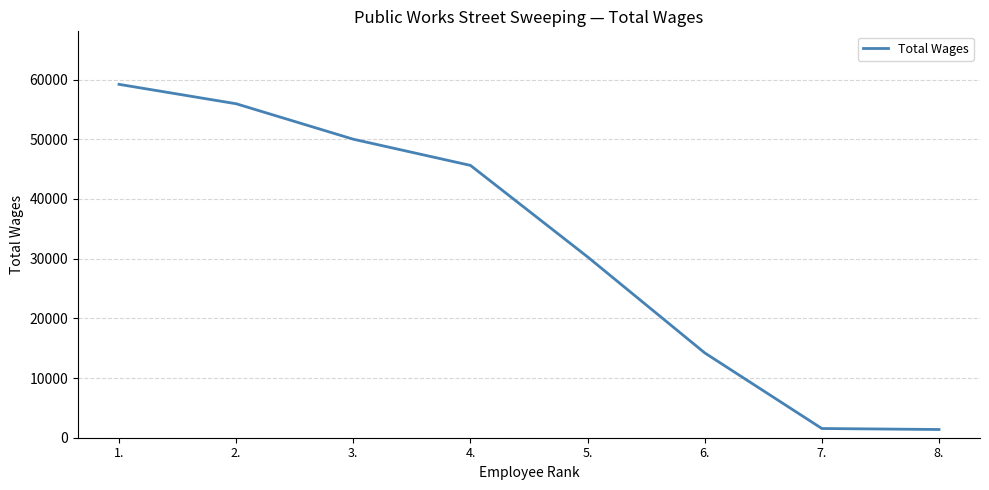

What is the change in value from 3. to 4.?

-4385